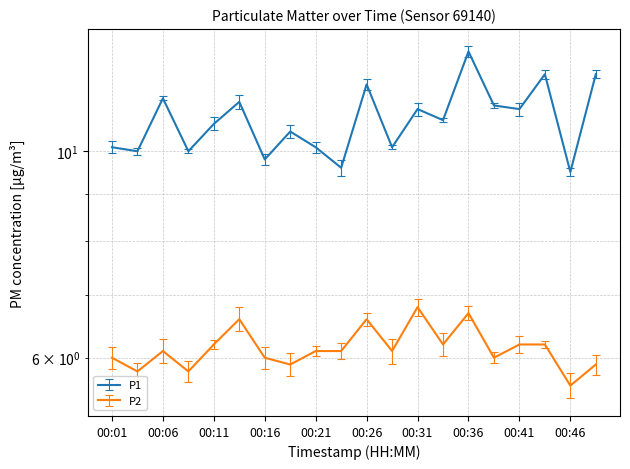

Where is the first local minimum for P1?

00:04